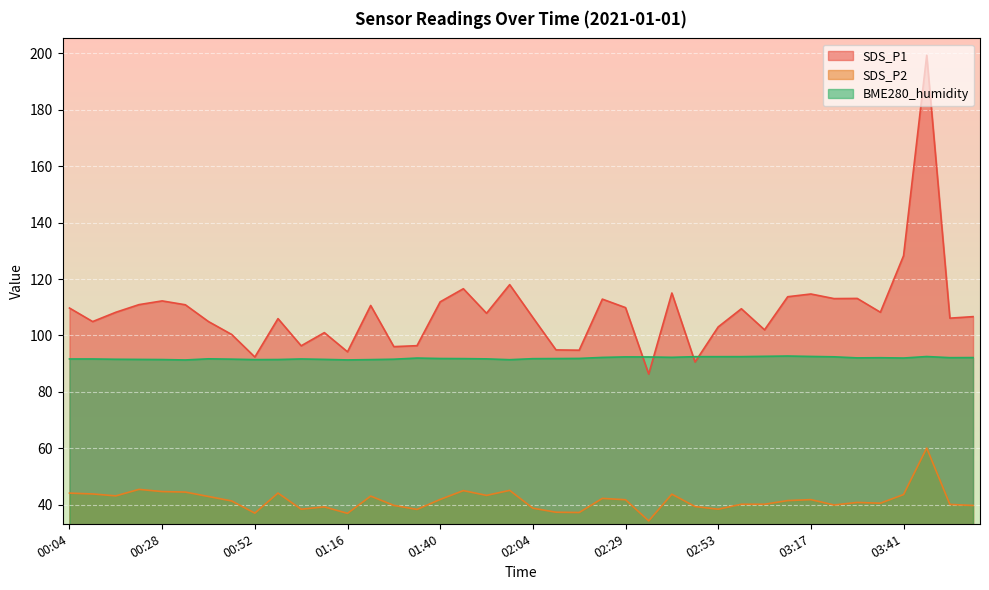

Which series has the largest total across all categories?

SDS_P1